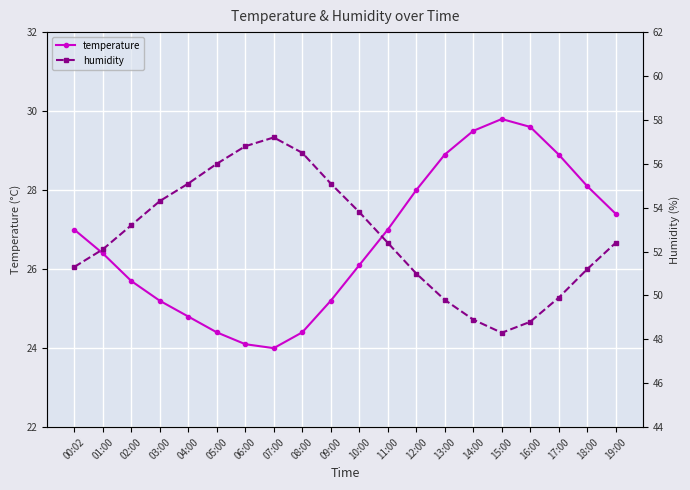

Reading right to left, list all the values displayed in this chart.

temperature: 19:00=27.4	18:00=28.1	17:00=28.9	16:00=29.6	15:00=29.8	14:00=29.5	13:00=28.9	12:00=28.0	11:00=27.0	10:00=26.1	09:00=25.2	08:00=24.4	07:00=24.0	06:00=24.1	05:00=24.4	04:00=24.8	03:00=25.2	02:00=25.7	01:00=26.4	00:02=27.0
humidity: 19:00=52.4	18:00=51.2	17:00=49.9	16:00=48.8	15:00=48.3	14:00=48.9	13:00=49.8	12:00=51.0	11:00=52.4	10:00=53.8	09:00=55.1	08:00=56.5	07:00=57.2	06:00=56.8	05:00=56.0	04:00=55.1	03:00=54.3	02:00=53.2	01:00=52.1	00:02=51.3